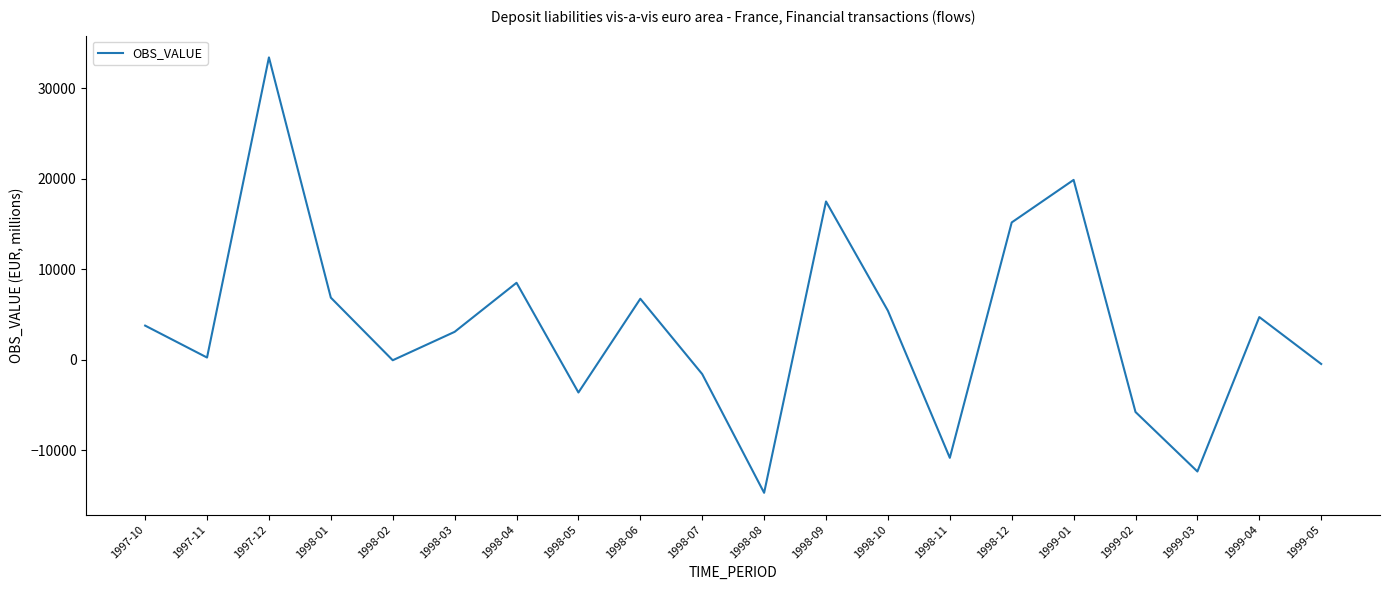

Does the chart have visible grid lines?

No